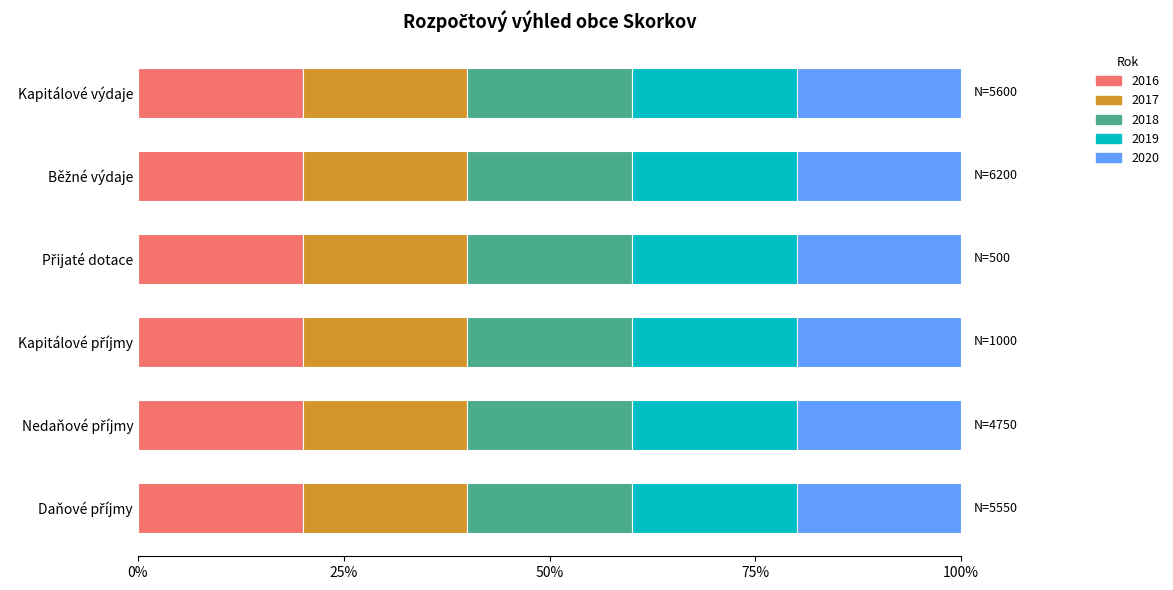

How many data points in 2016 are above 1110?

2